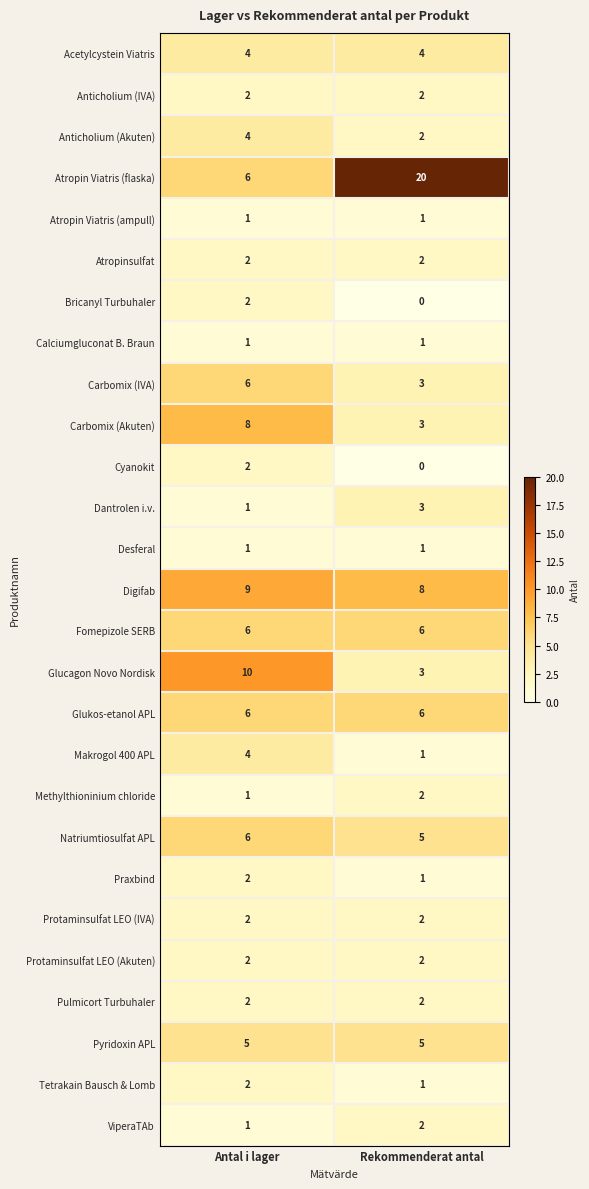

What is the sum of all Anticholium (Akuten) values?

6